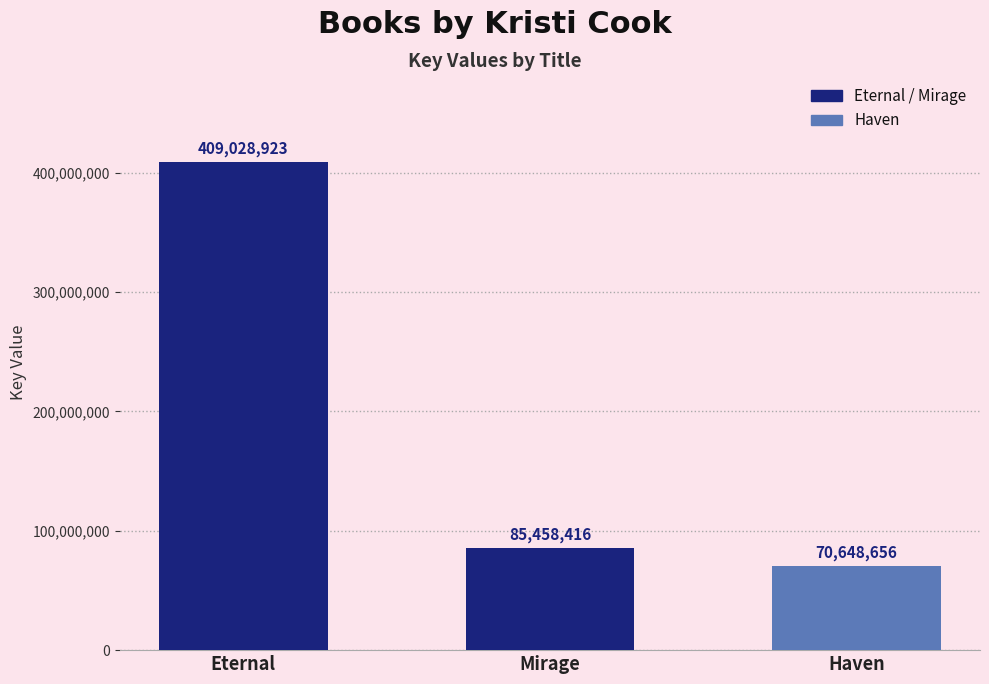

The chart shows a value of 581983954 at Eternal. True or false?

False